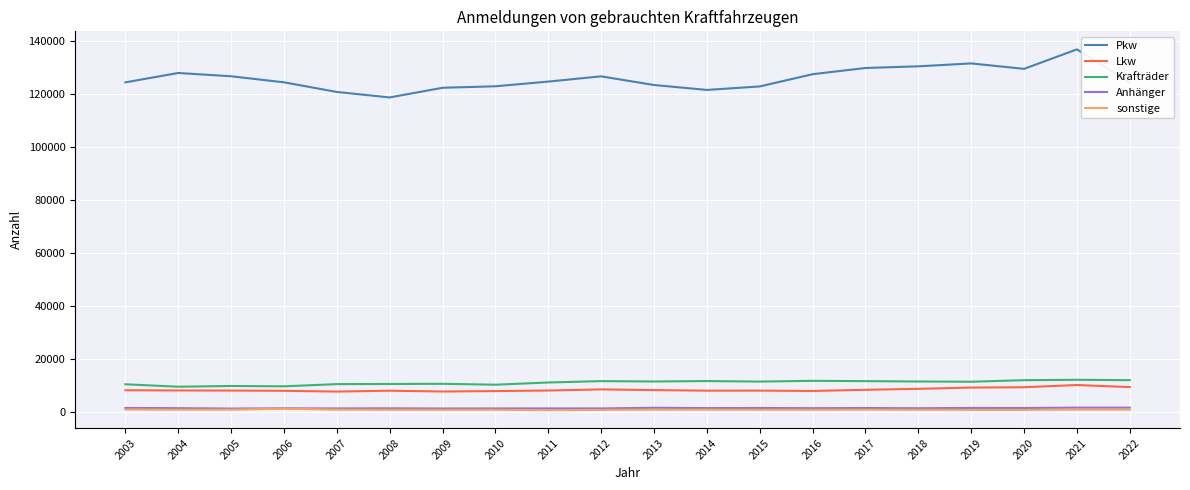

What is the average value of the Krafträder series?

11134